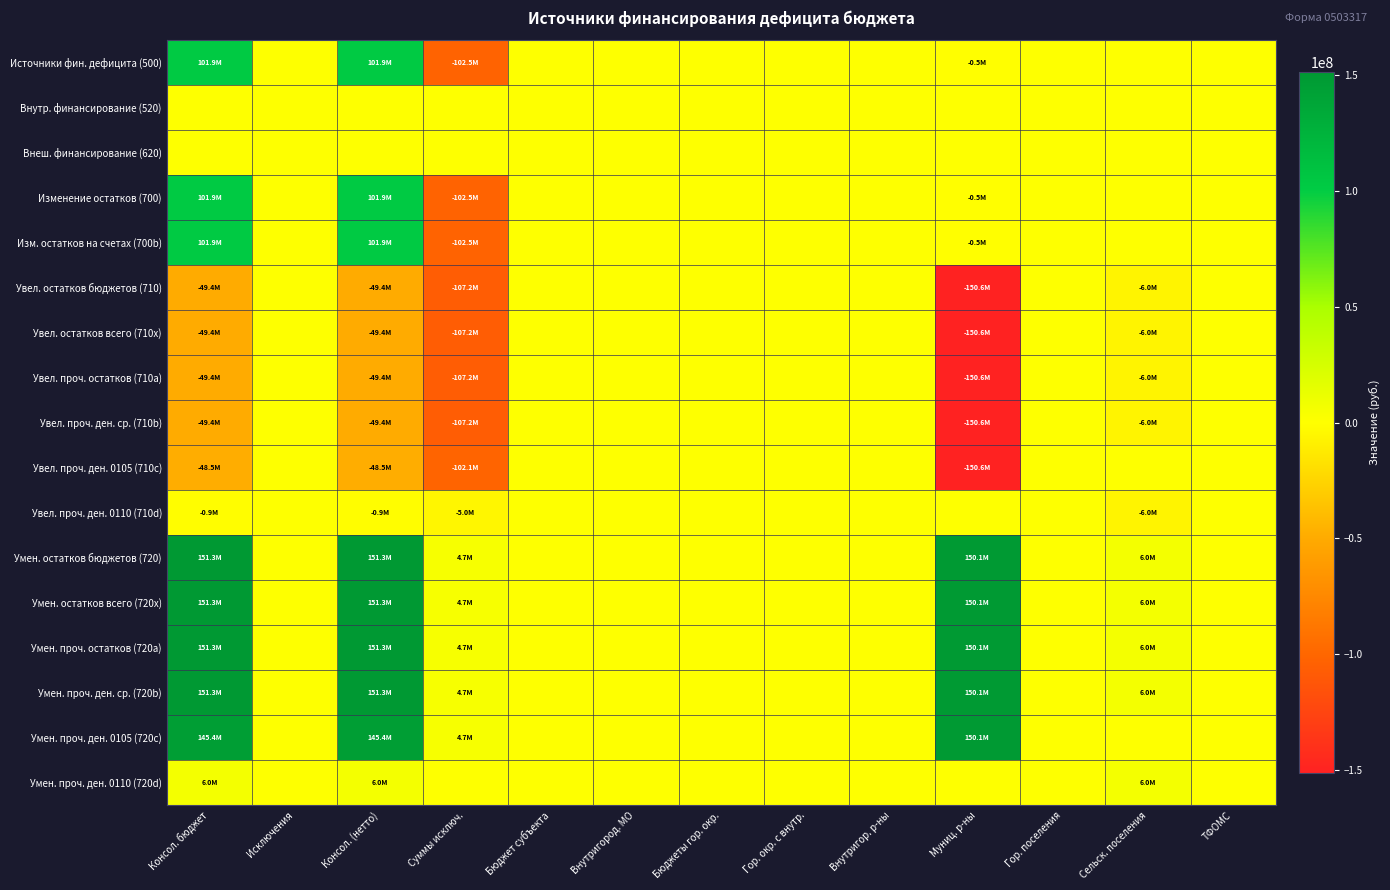

Count the number of data series in this chart.

17